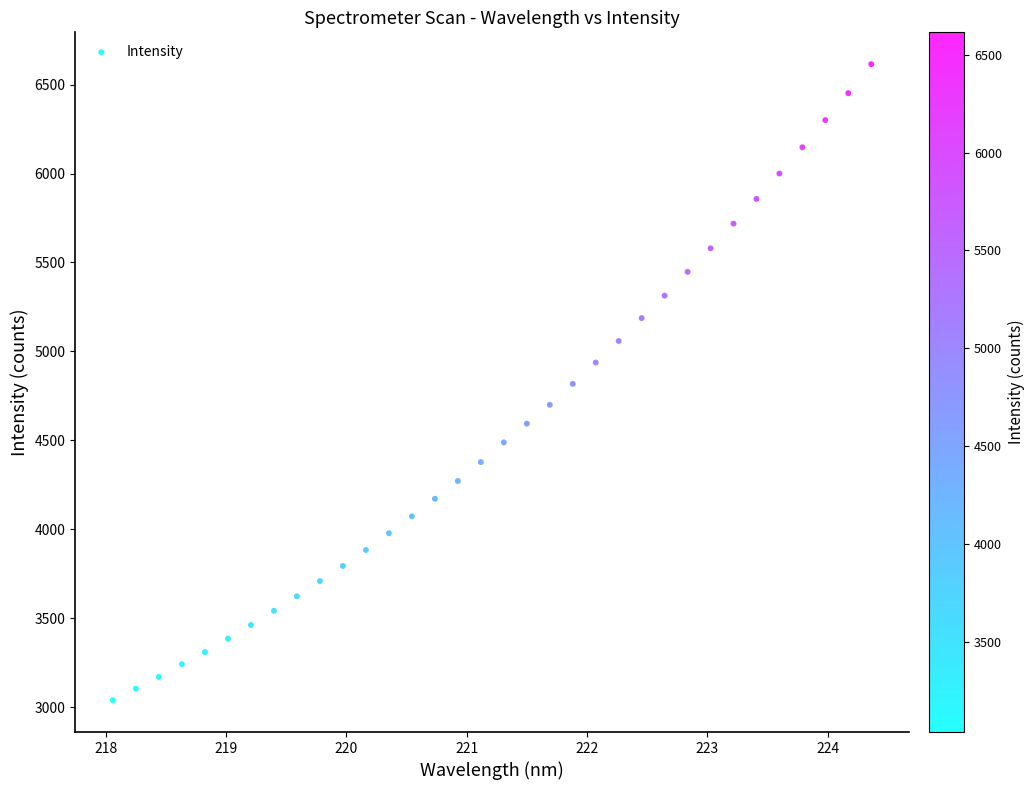

What is the range of X values (max minus min)?

6.3